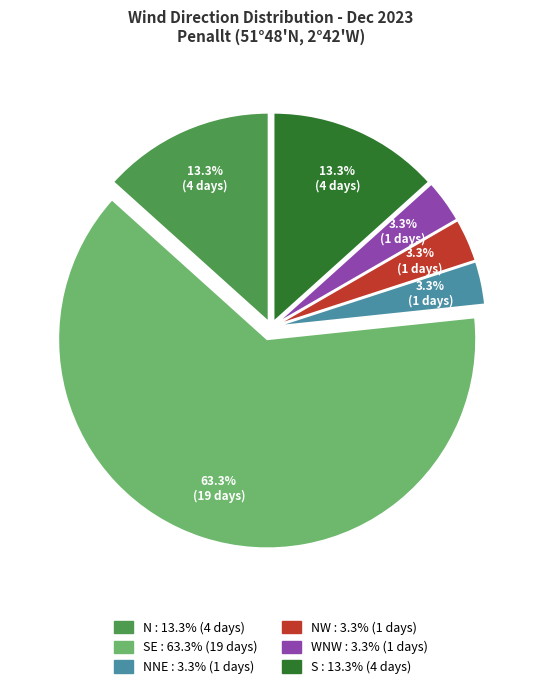

Is there any slice that represents more than half of the pie?

Yes